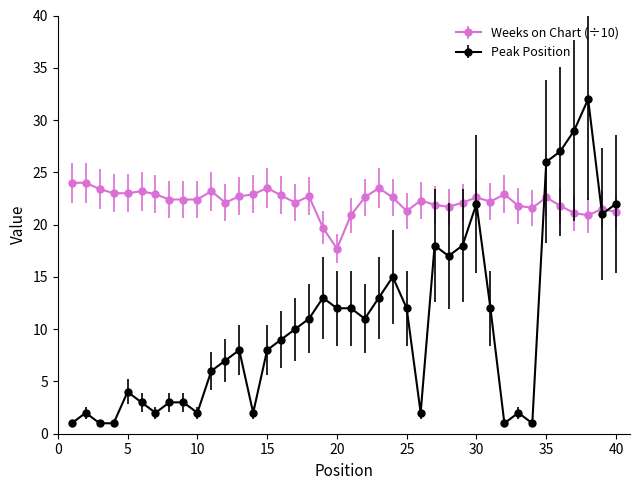

Which series has the largest total across all categories?

Weeks on Chart (÷10)